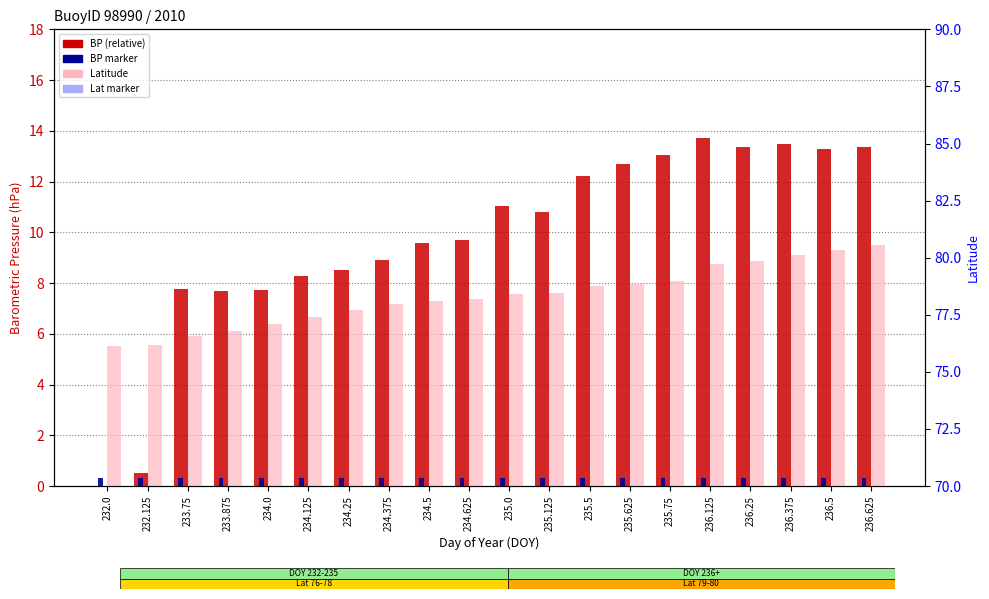

Which series changed the most between 234.0 and 235.125?

BP (relative, hPa)